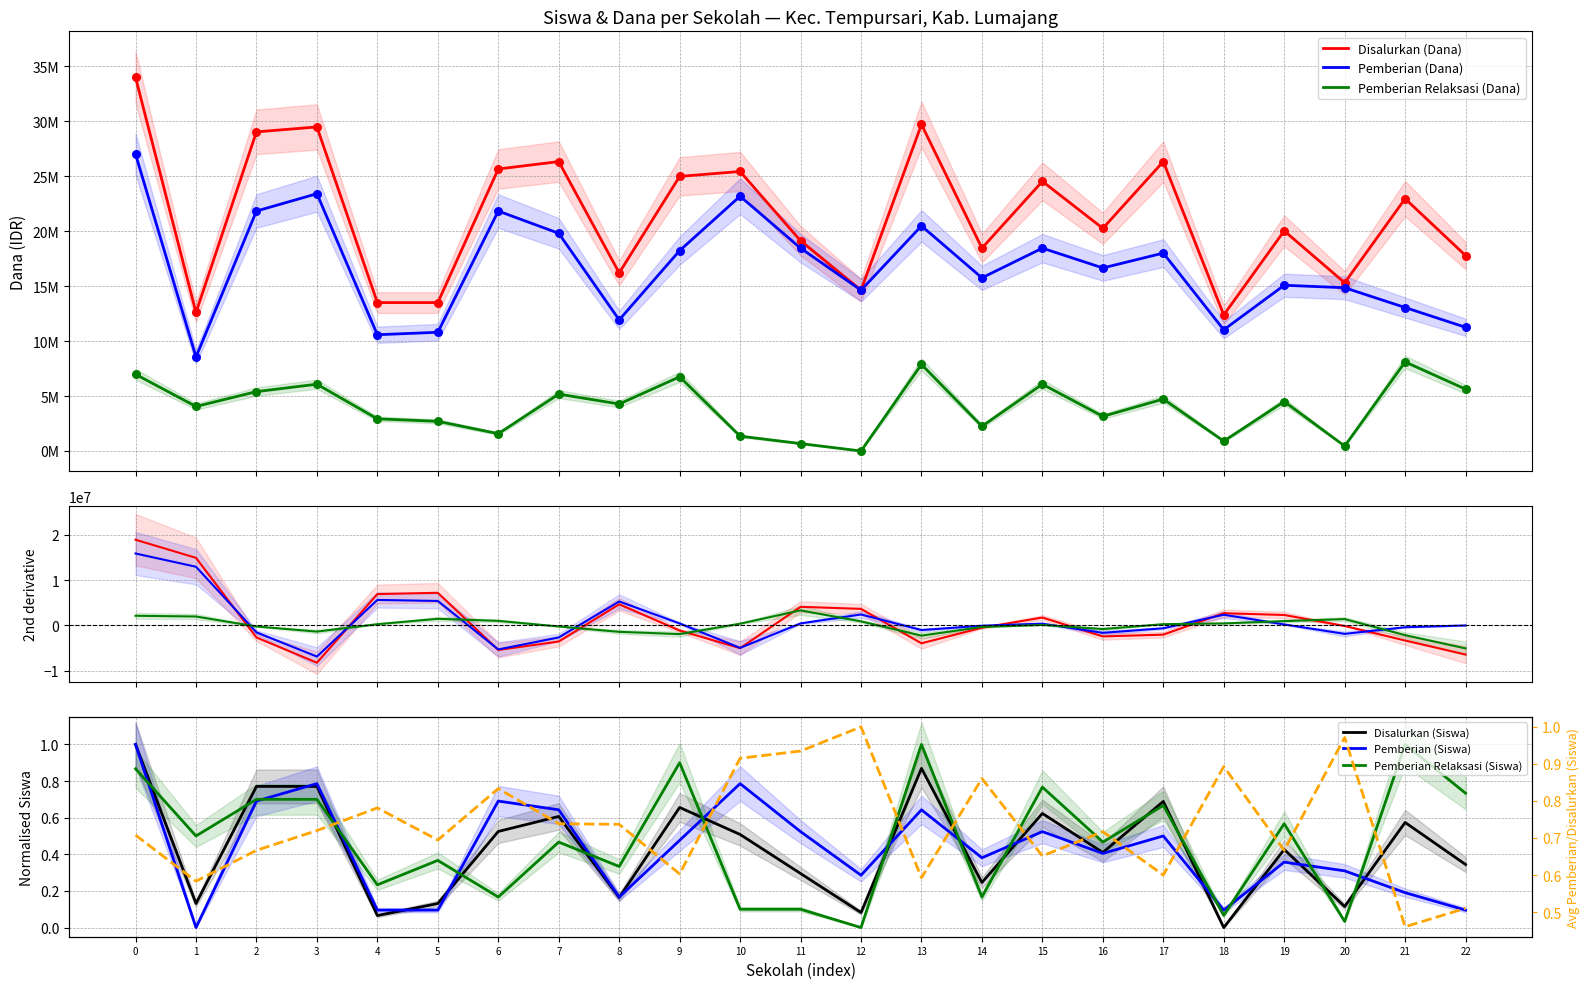

Which series contains the highest Y value?

Disalurkan (Dana)